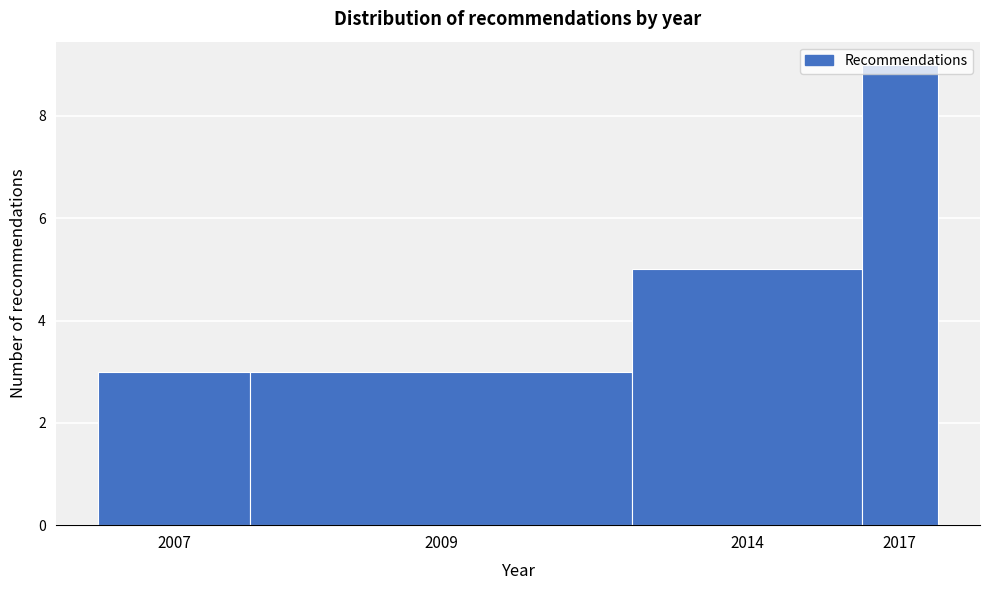

What value does the data have at 2014?

5